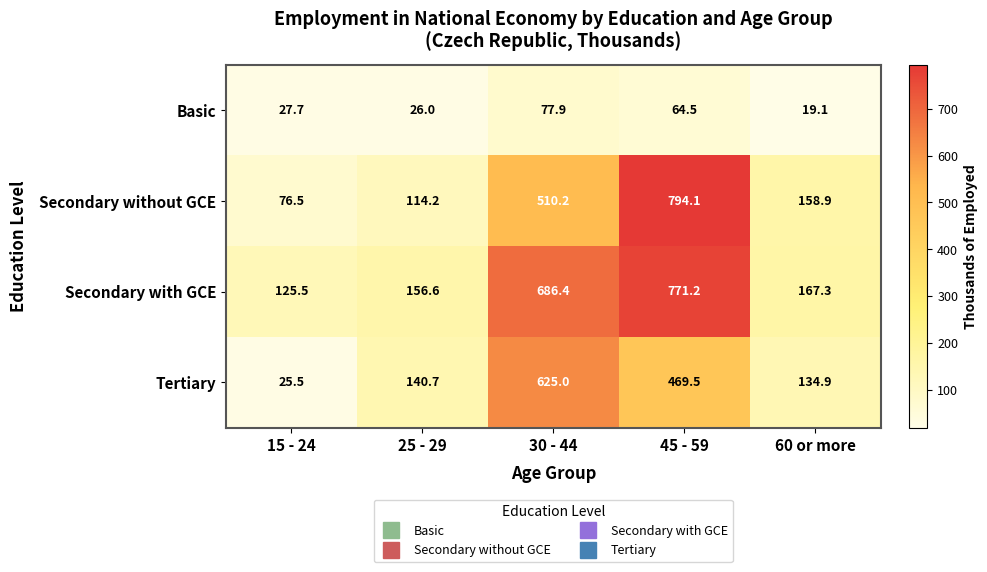

Which series changed the most between 25 - 29 and 60 or more?

Secondary without GCE